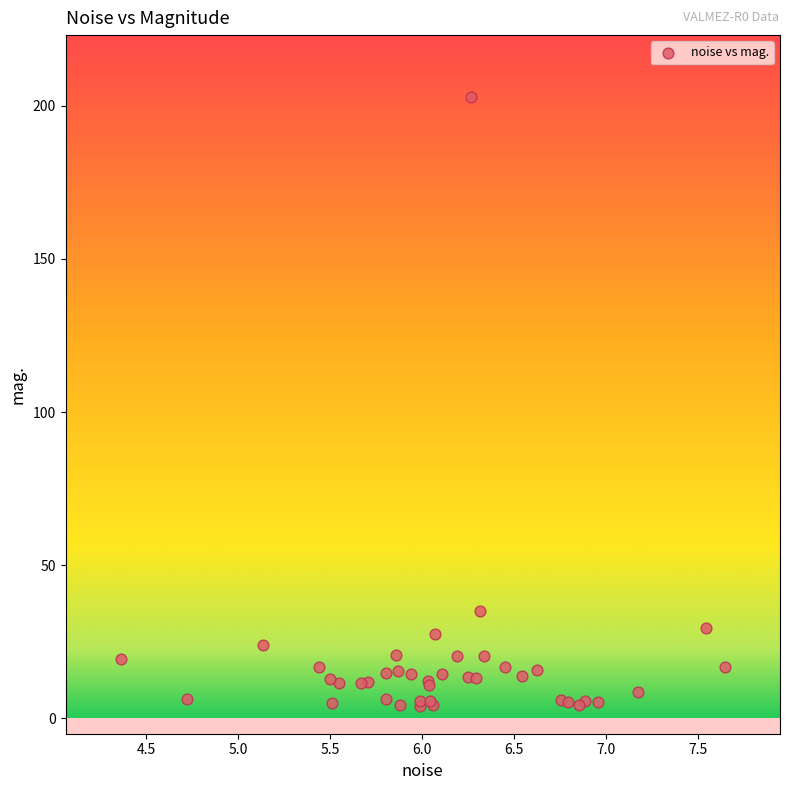

What Y value in the scatter plot is closest to 103?

35.0